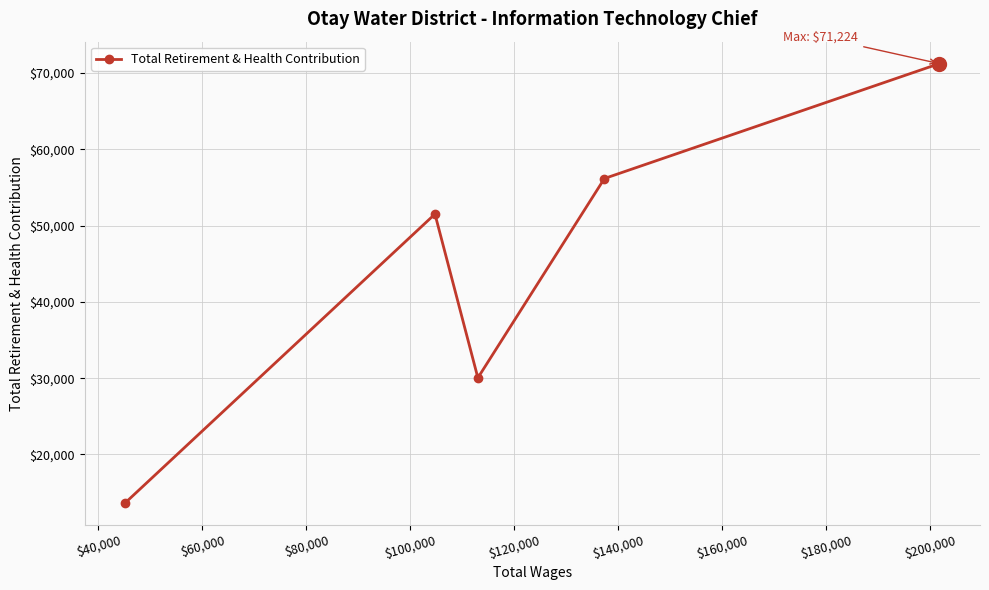

Is this an area chart (filled region under the line)?

No